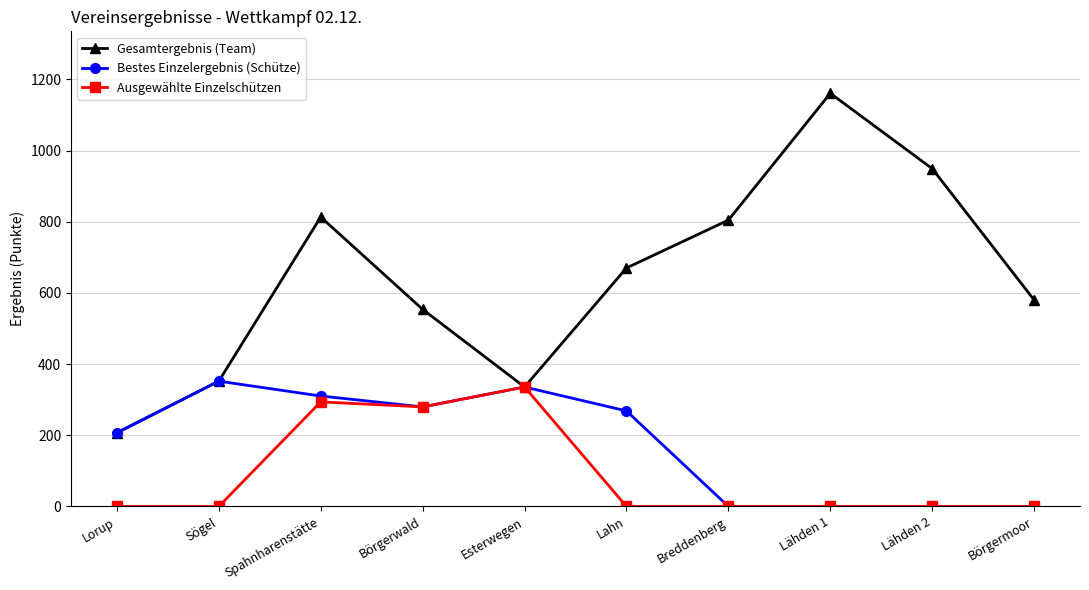

Is it true that Gesamtergebnis (Team) equals 514.6 at Esterwegen?

False